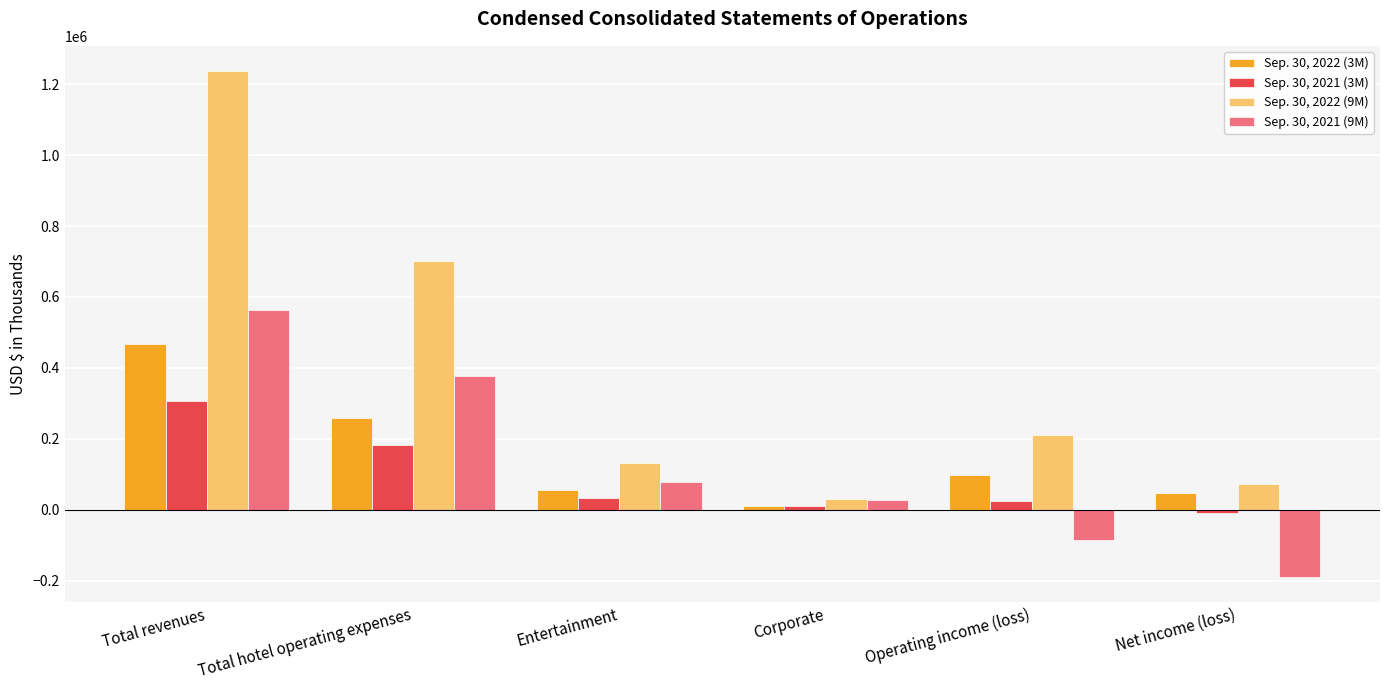

What is the difference between the second highest and second lowest values in the Sep. 30, 2022 (3M) series?

211733